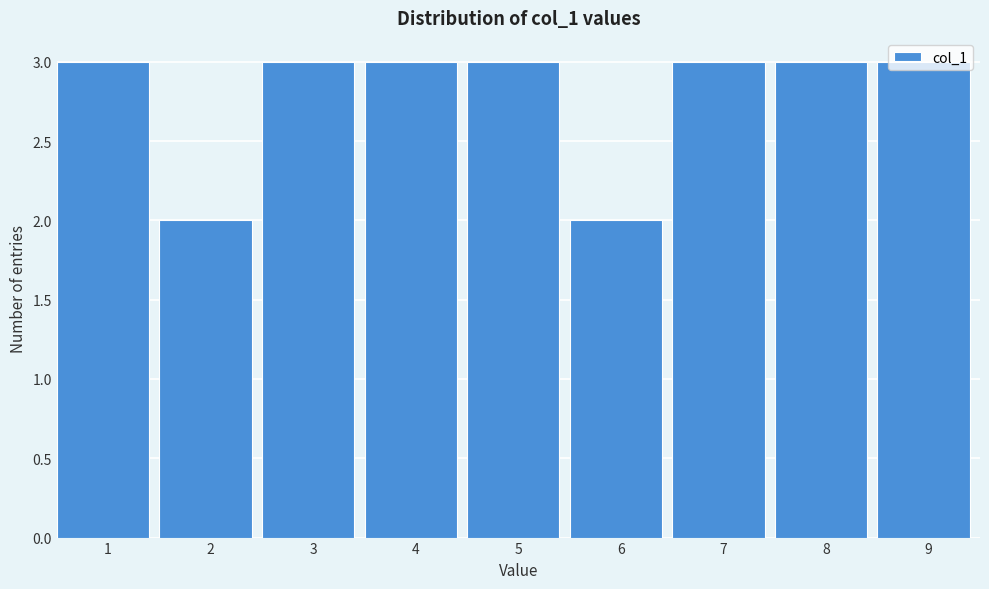

What is the value of the 9th bar from the left?

3